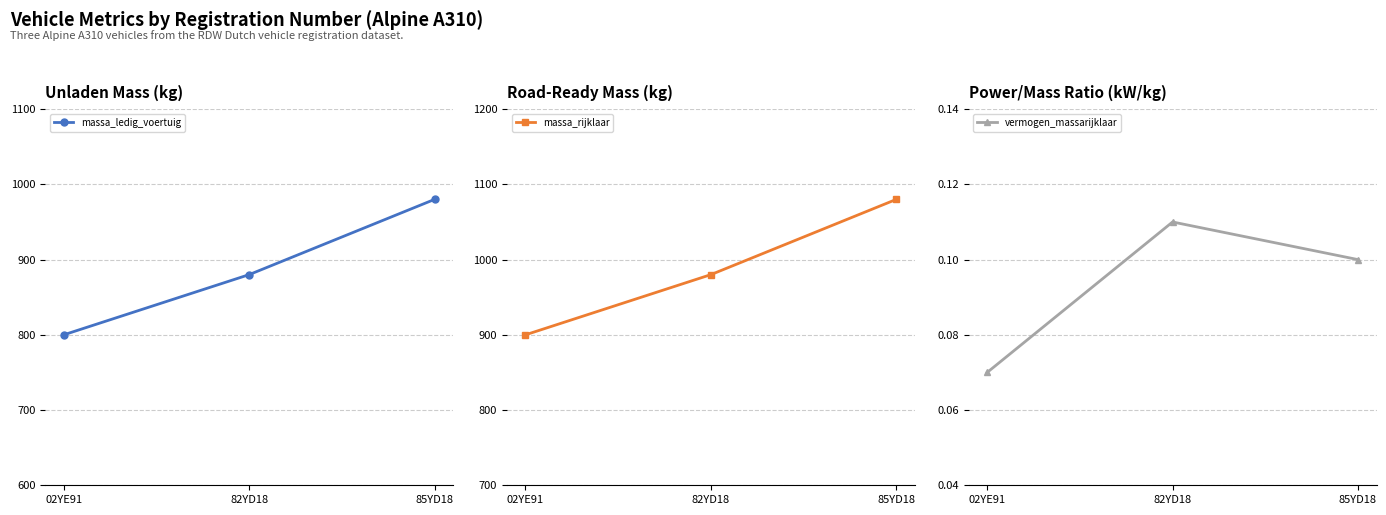

What is the total value across all series at 82YD18?

1860.1